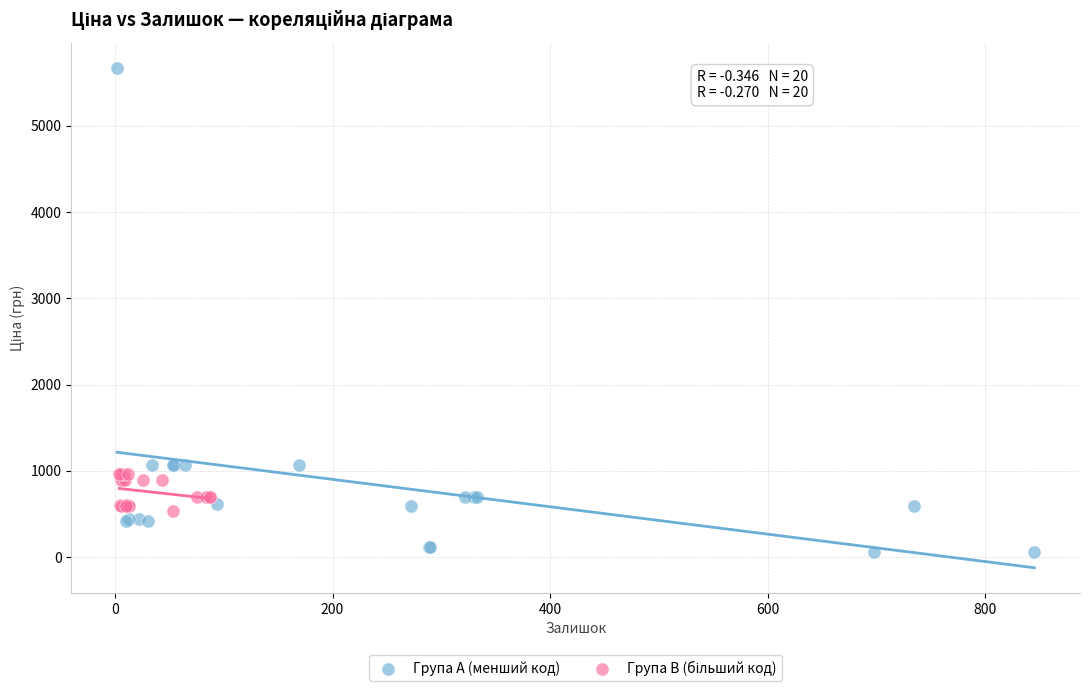

Which series reaches the maximum Y coordinate?

Група A (менший код)